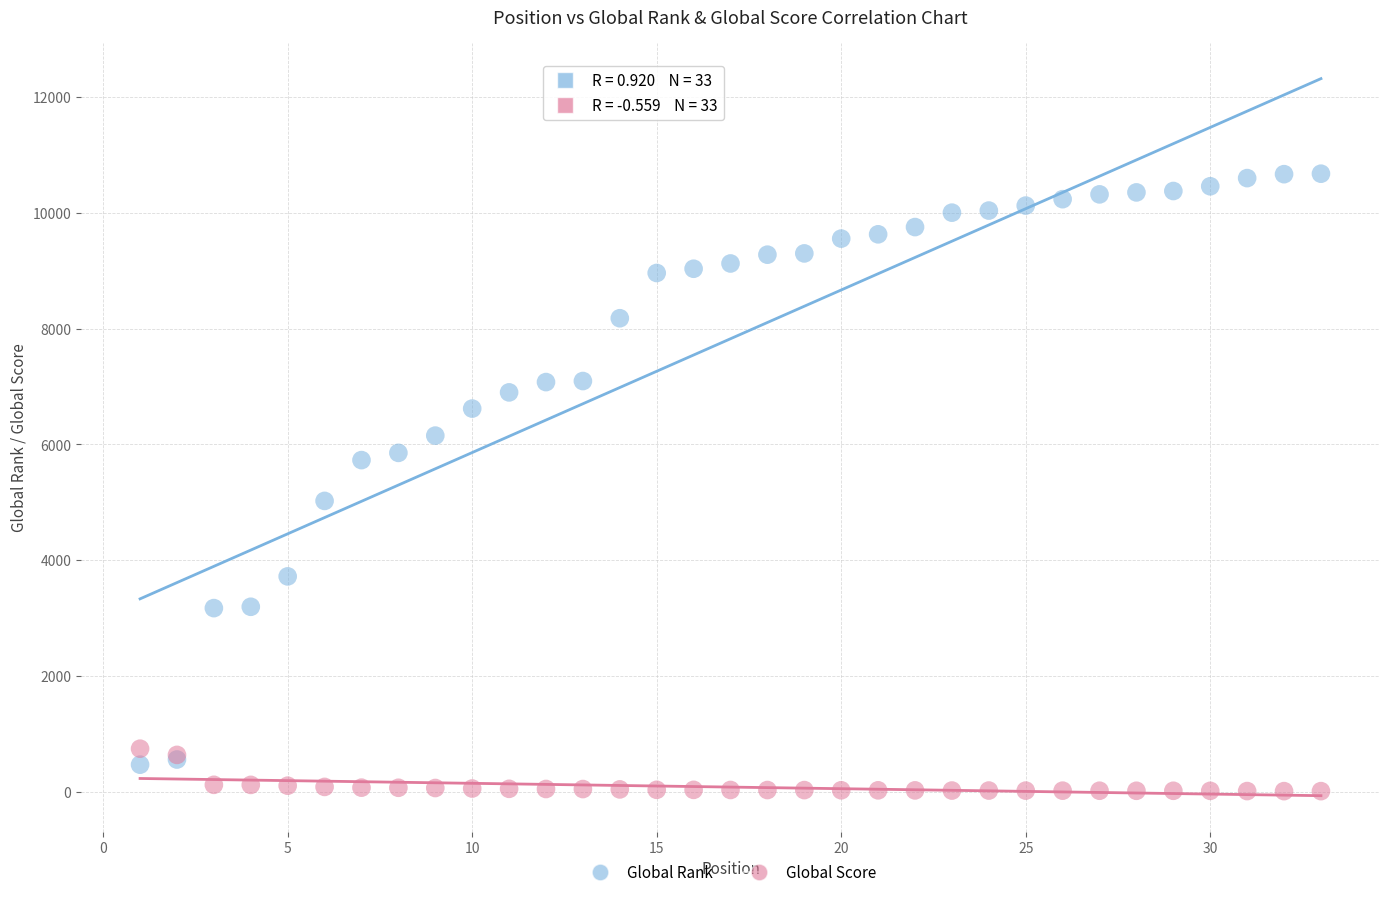

Which series contains the highest Y value?

Global Rank